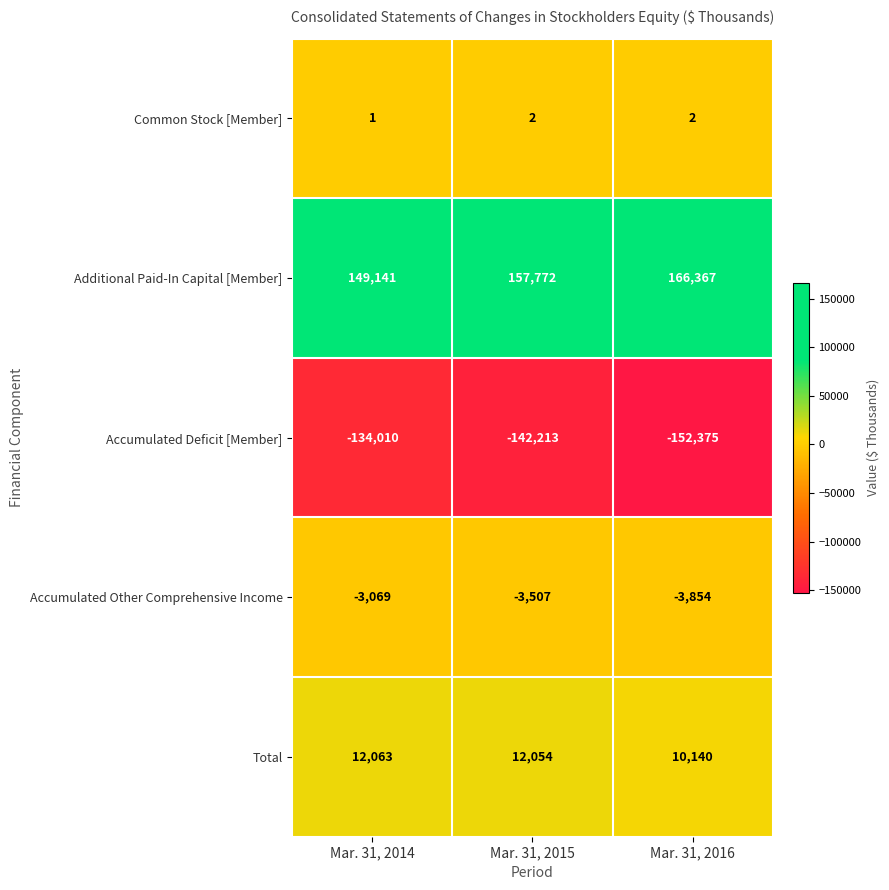

List the labels in order of Additional Paid-In Capital [Member] value, smallest first.

Mar. 31, 2014, Mar. 31, 2015, Mar. 31, 2016